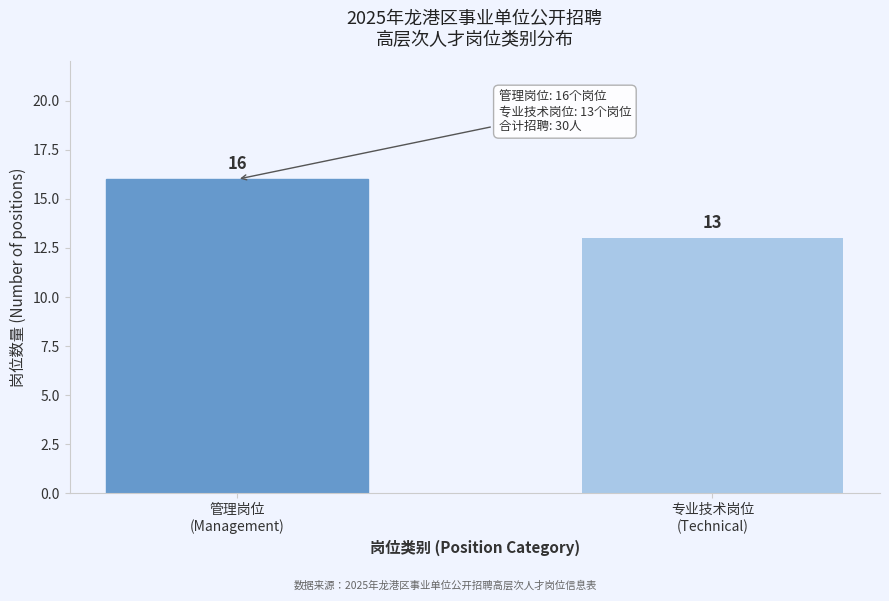

Reading left to right, extract all data points from this chart.

16	13